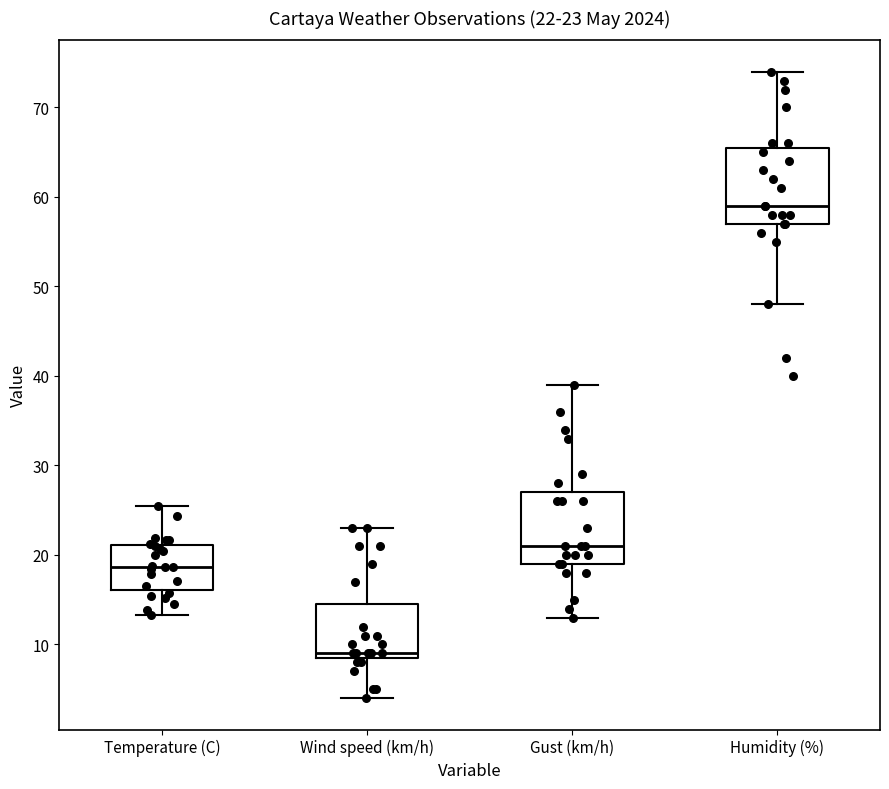

Which box has the highest median line?

Humidity (%)